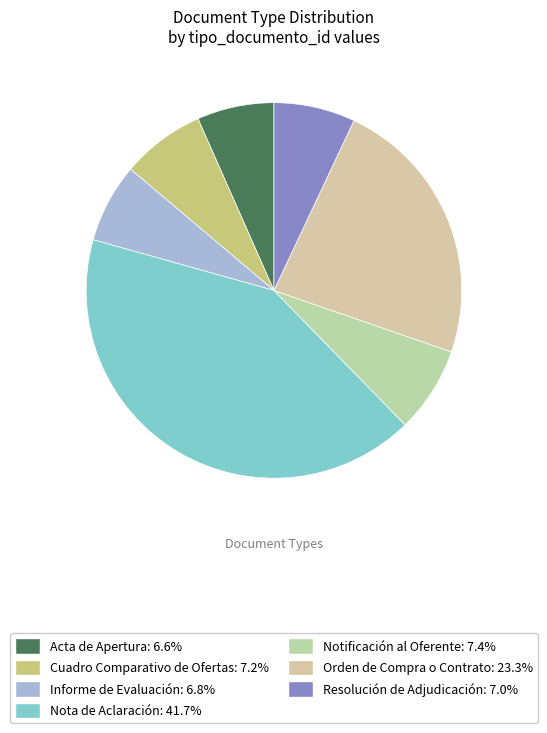

Count the number of slices in the pie.

7